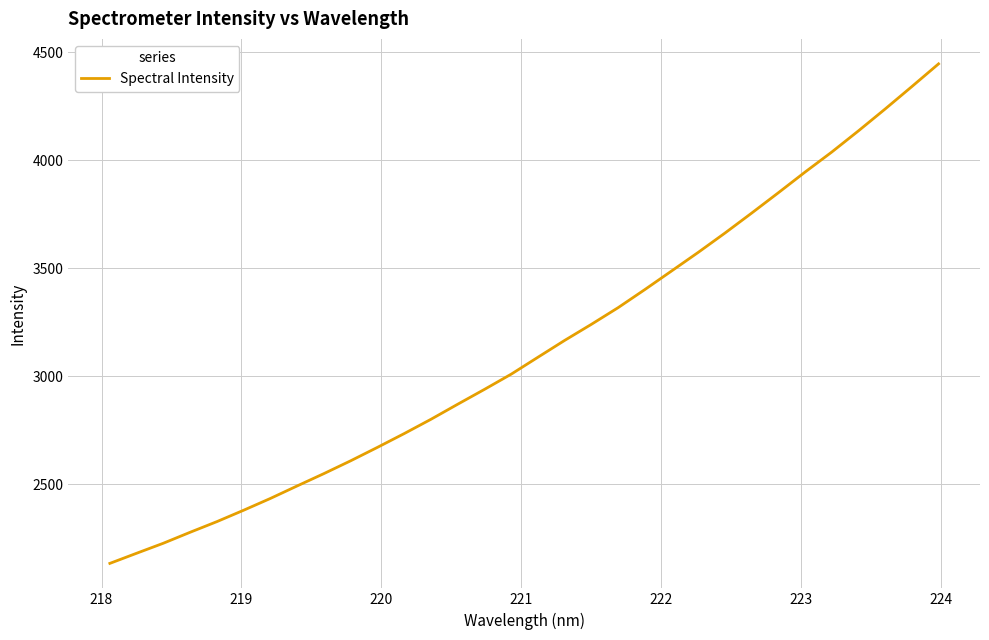

What is the minimum value shown in the chart?

2133.2